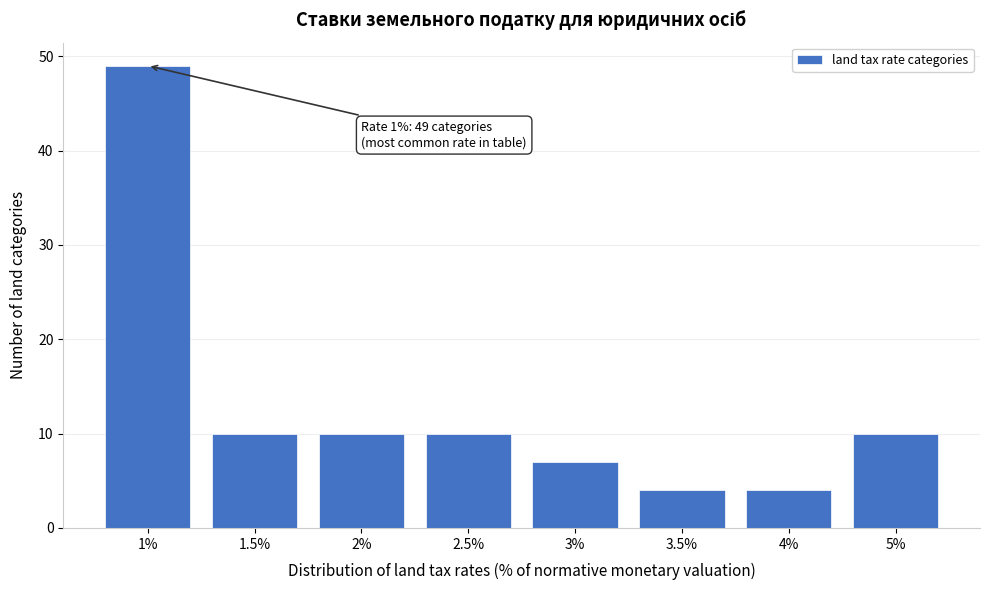

Reading left to right, extract all data points from this chart.

1%=49	1.5%=10	2%=10	2.5%=10	3%=7	3.5%=4	4%=4	5%=10